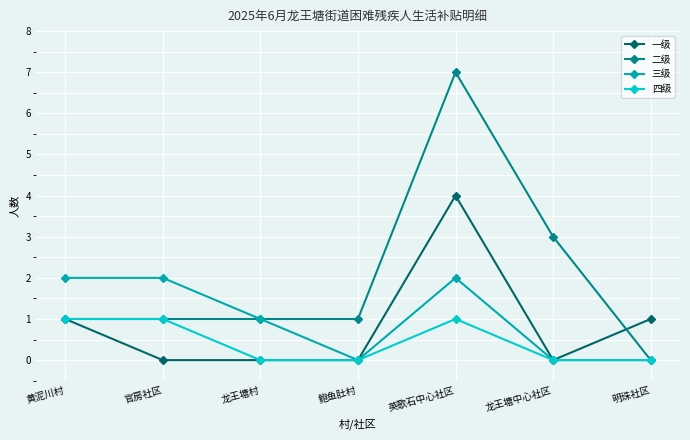

Reading right to left, what are all the values shown in this chart?

一级: 明珠社区=1	龙王塘中心社区=0	英歌石中心社区=4	鲍鱼肚村=0	龙王塘村=0	官房社区=0	黄泥川村=1
二级: 明珠社区=0	龙王塘中心社区=3	英歌石中心社区=7	鲍鱼肚村=1	龙王塘村=1	官房社区=1	黄泥川村=1
三级: 明珠社区=0	龙王塘中心社区=0	英歌石中心社区=2	鲍鱼肚村=0	龙王塘村=1	官房社区=2	黄泥川村=2
四级: 明珠社区=0	龙王塘中心社区=0	英歌石中心社区=1	鲍鱼肚村=0	龙王塘村=0	官房社区=1	黄泥川村=1